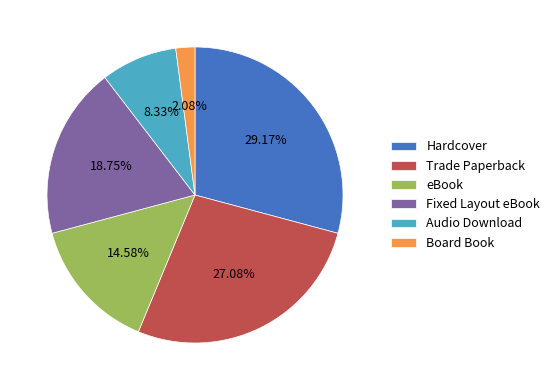

The Trade Paperback slice represents 40% of the pie. True or false?

False